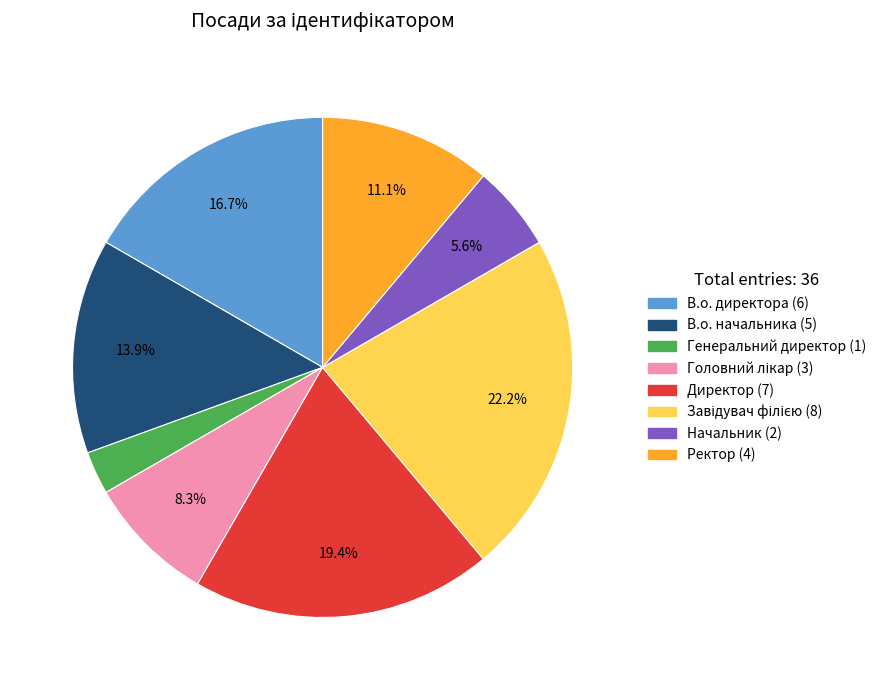

Which slice is the smallest?

Генеральний директор